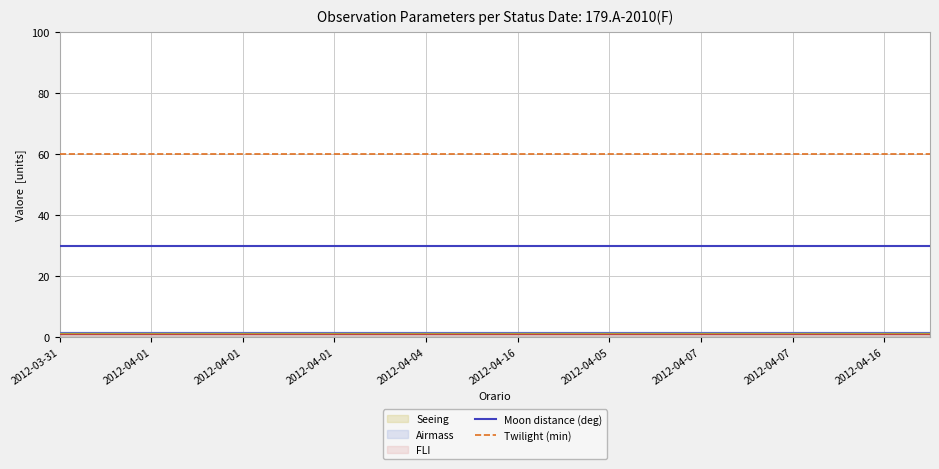

Reading left to right, list all the values displayed in this chart.

Moon distance (deg): 30	30	30	30	30	30	30	30	30	30	30	30	30	30	30	30	30	30	30	30
Twilight (min): 60	60	60	60	60	60	60	60	60	60	60	60	60	60	60	60	60	60	60	60